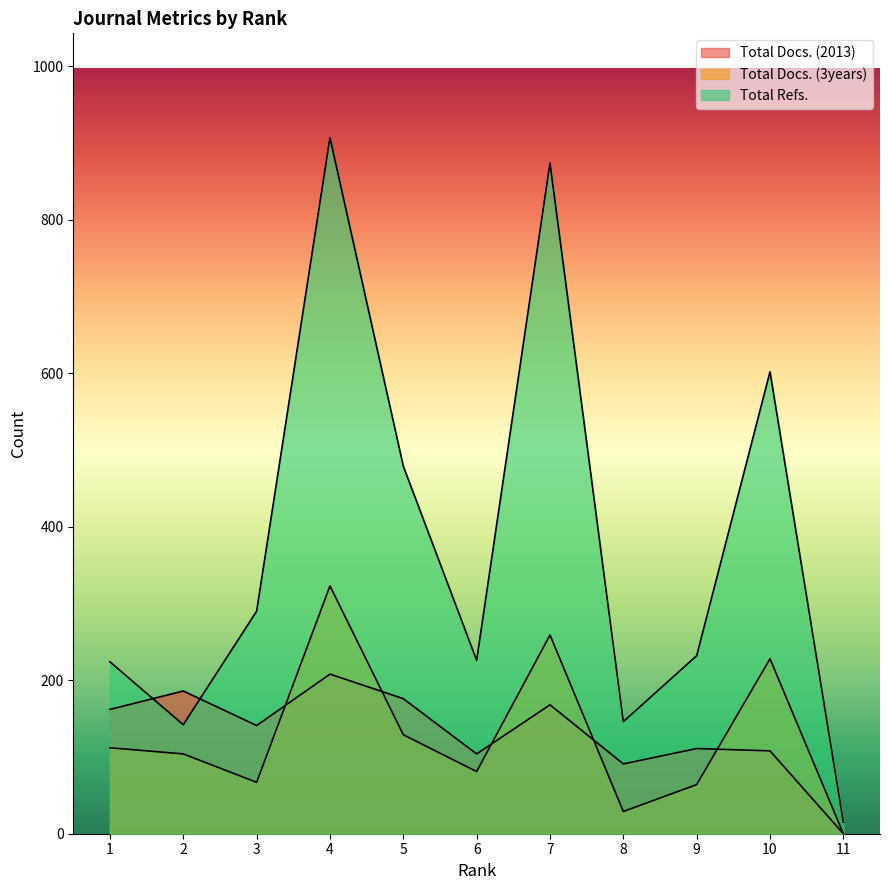

List the series in order of their peak value, highest first.

Total Refs., Total Docs. (3years), Total Docs. (2013)